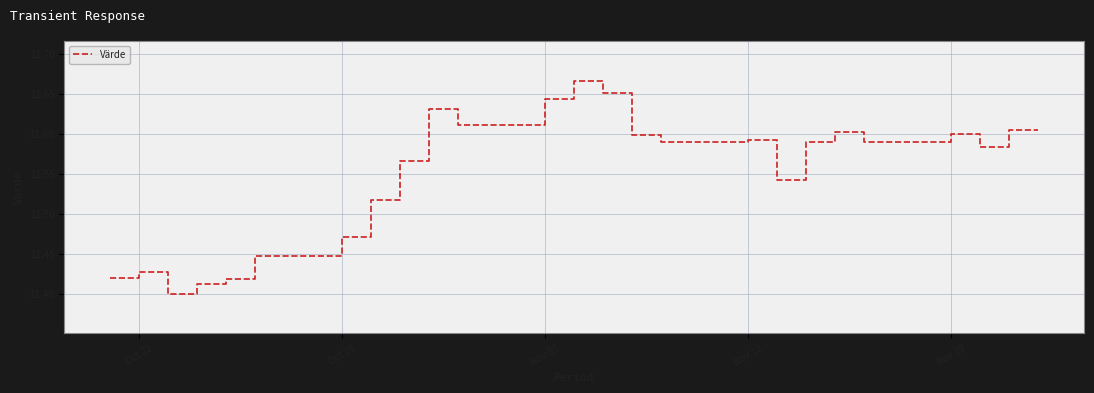

What is the difference between the maximum and minimum values?

0.3